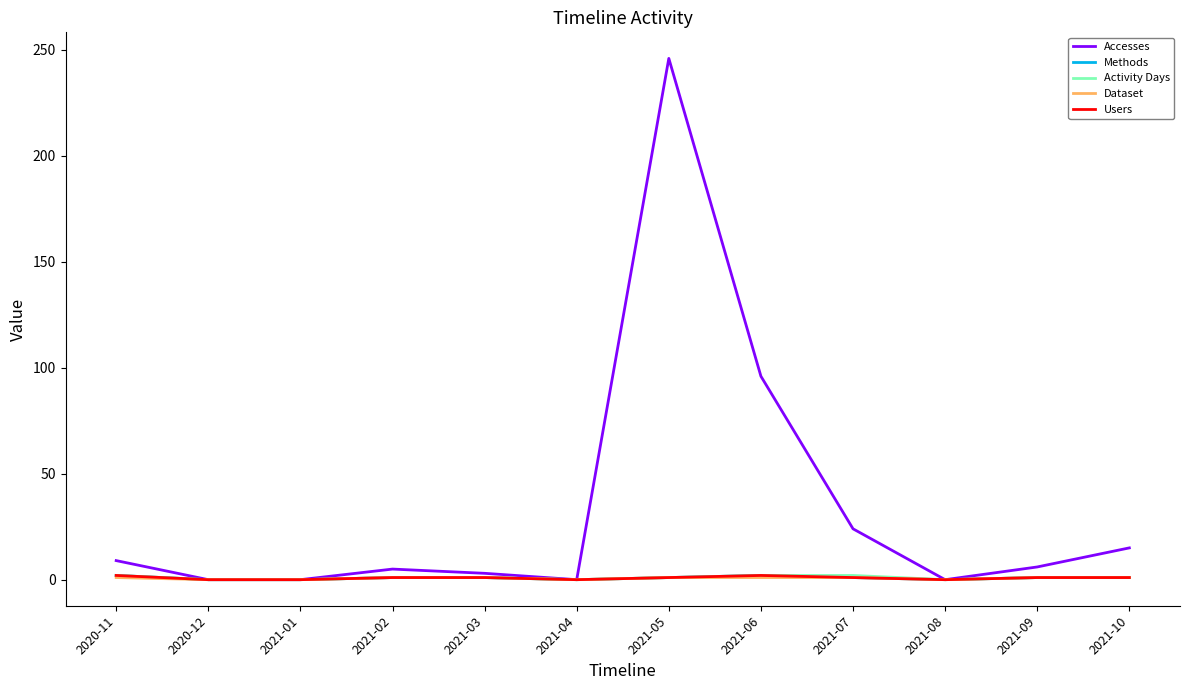

How many Dataset values are between 0 and 1?

12